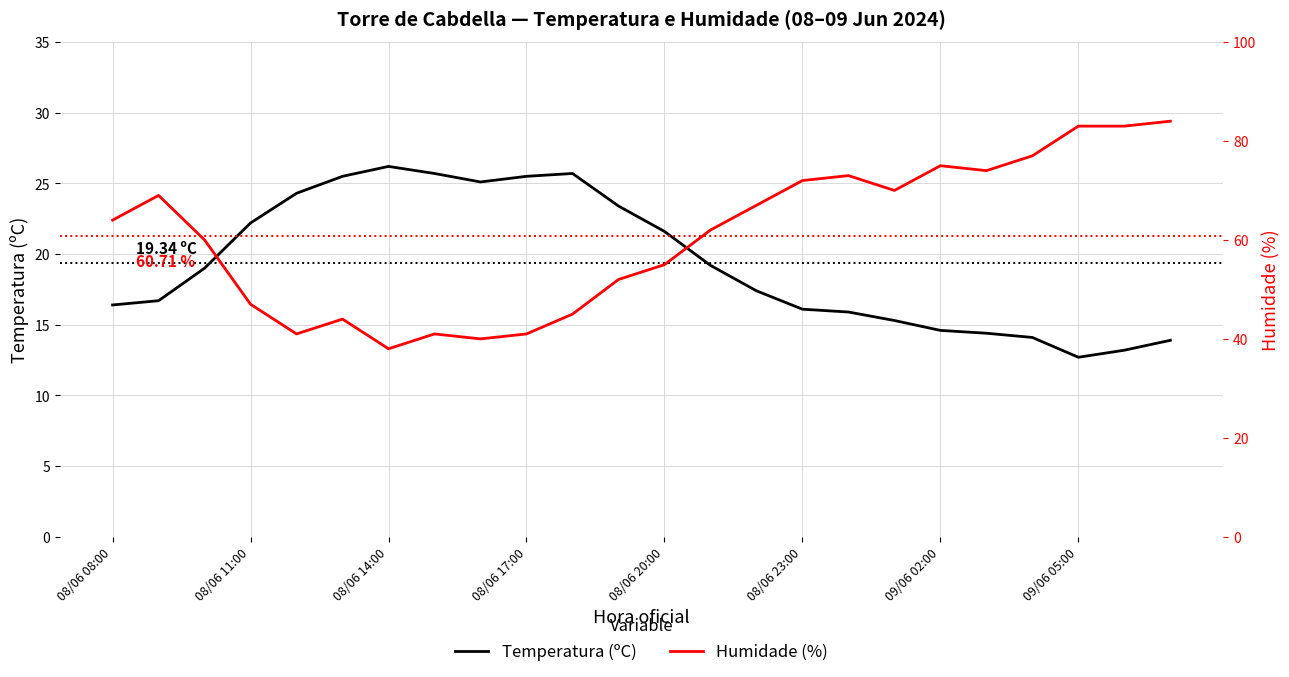

What is the difference between the highest and lowest values at 23?

70.1